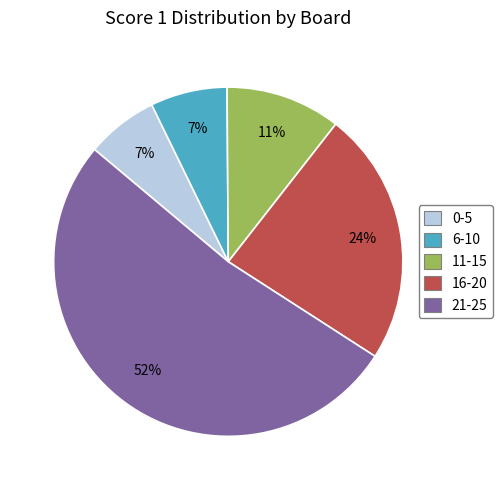

What percentage is the 16-20 slice, to the nearest percent?

24%